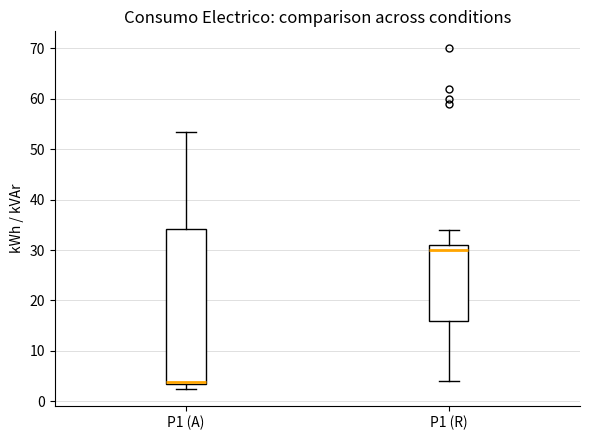

Where is the upper edge of the box for P1 (A) on the y-axis? The values are not printed on the chart, so give them approximately, as read against the axis.

34